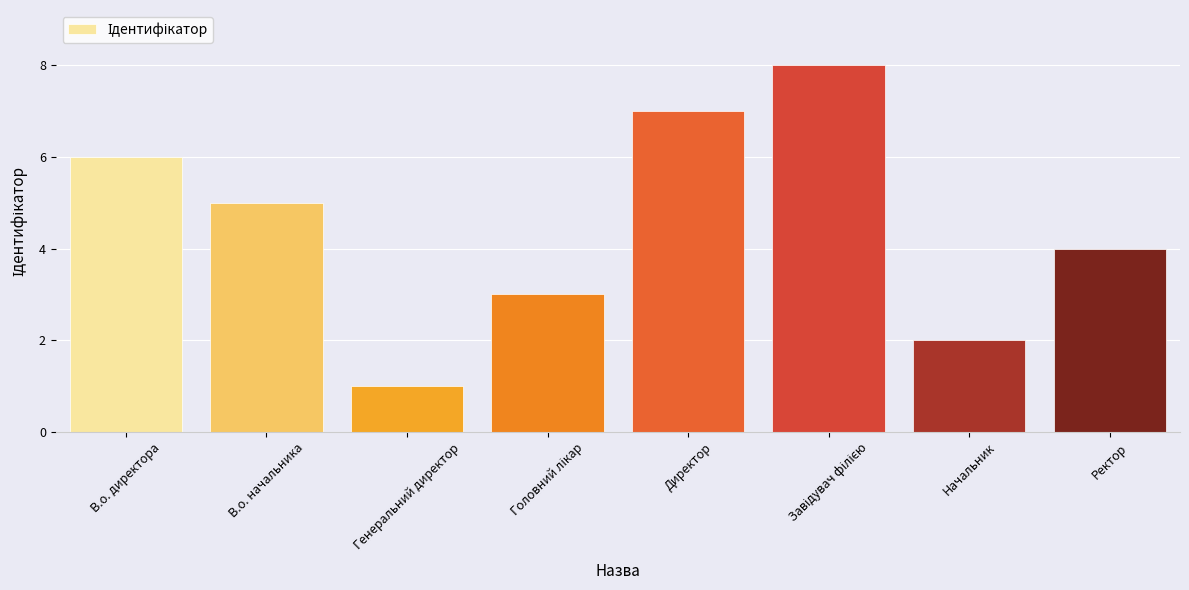

What is the greatest value displayed?

8